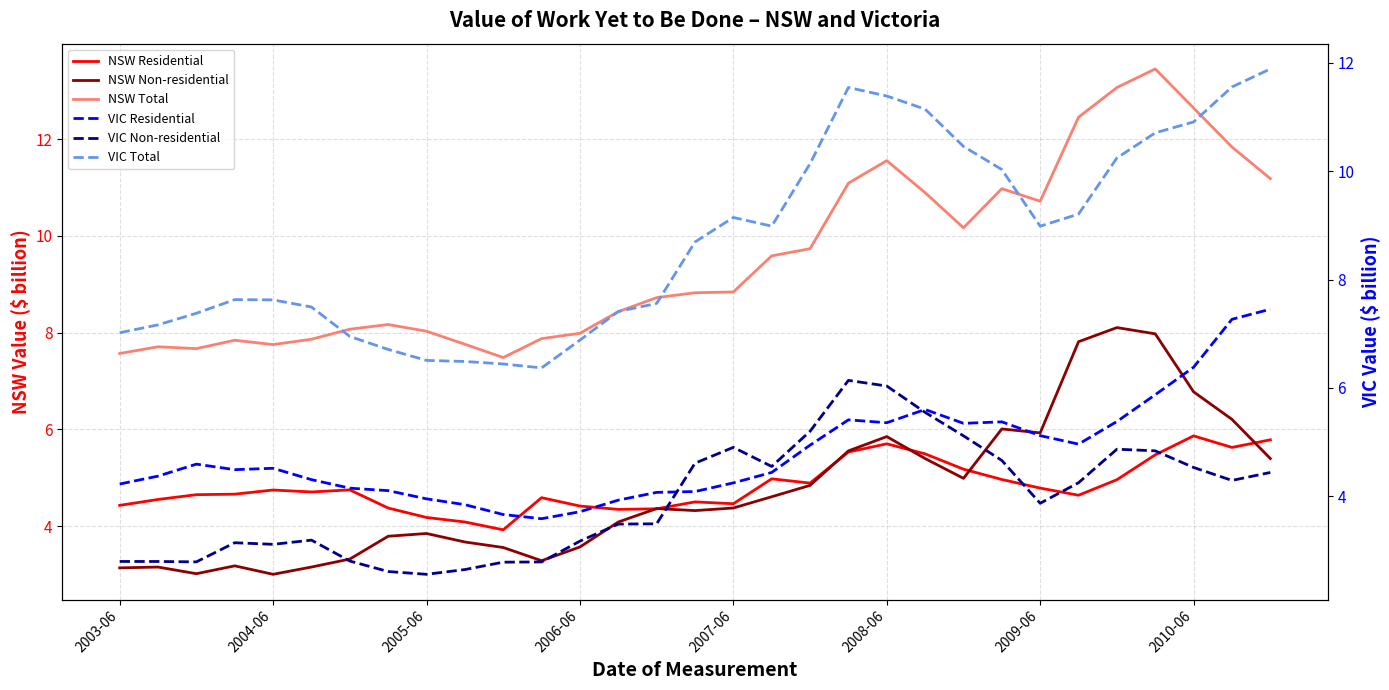

What is the smallest value displayed?

2.6